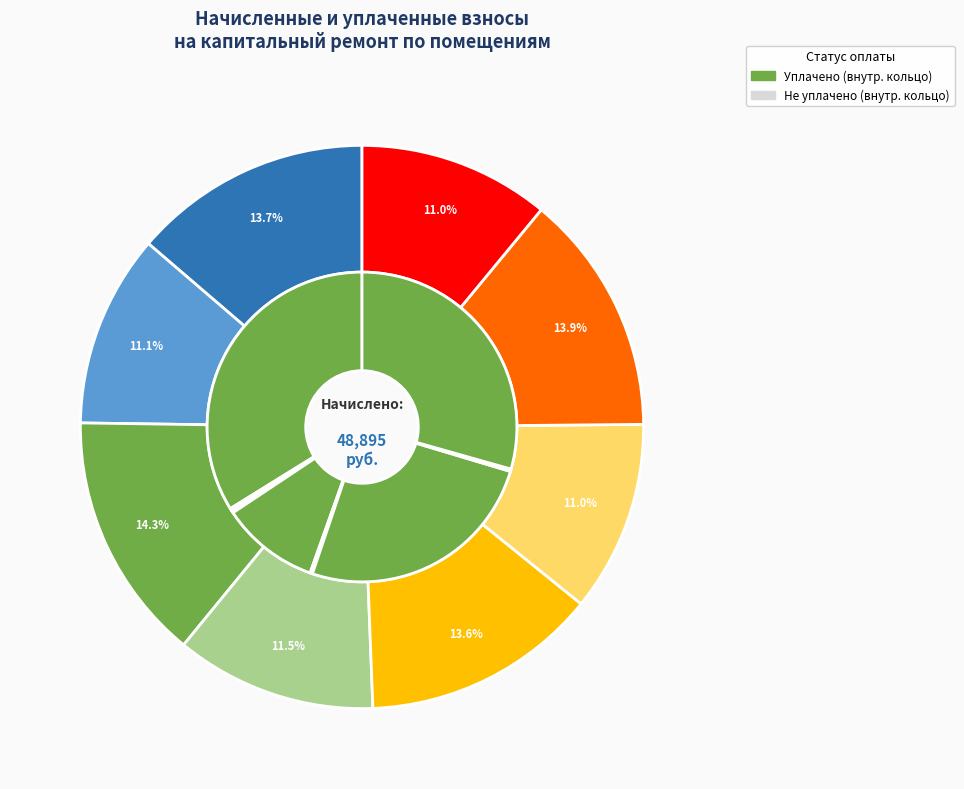

How much of the chart is everything except 3?

100.0%